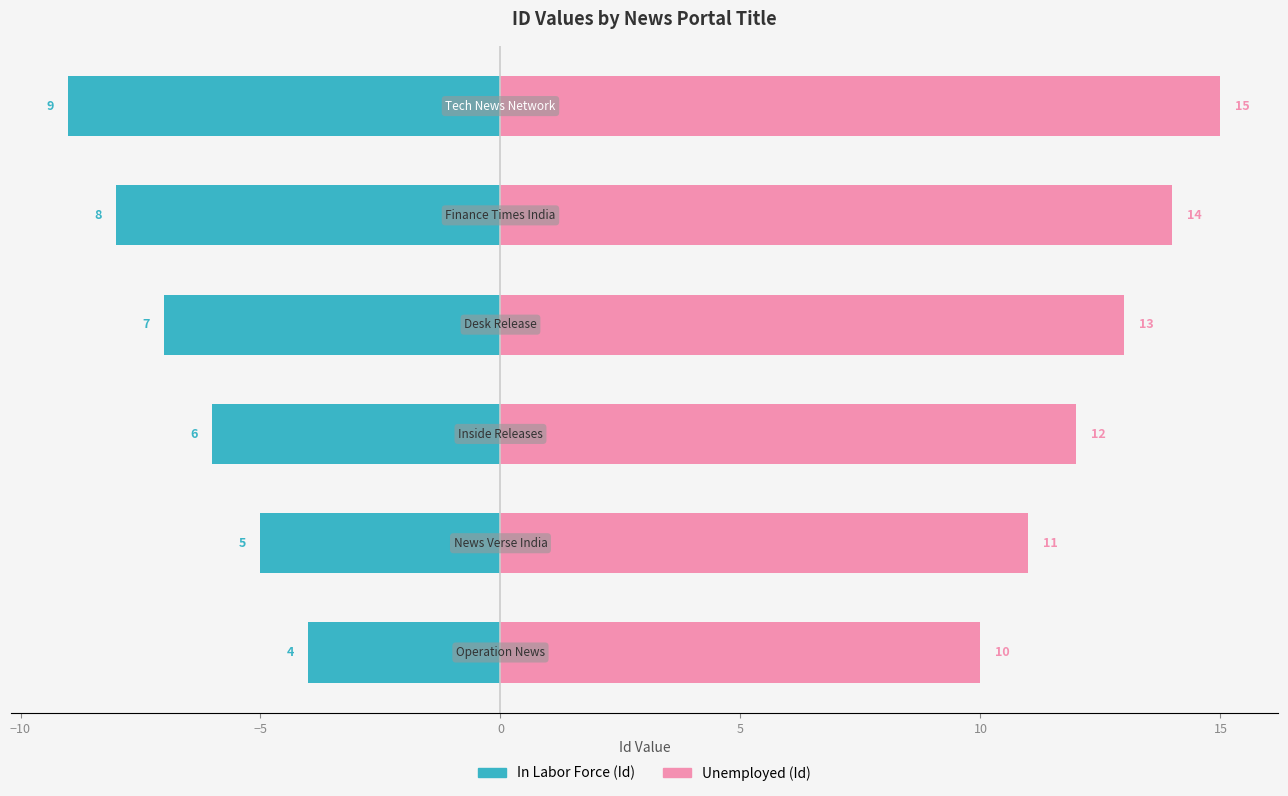

What position from the right is −10?

5